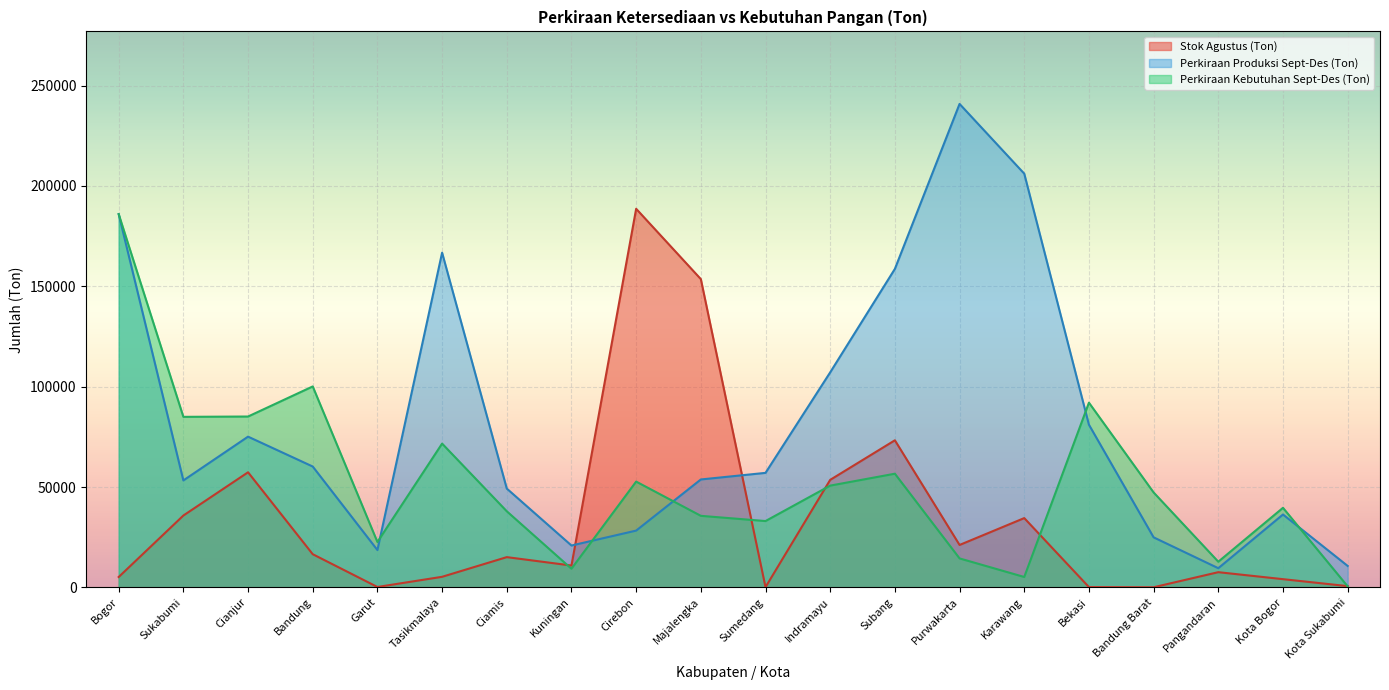

Which series has the largest range (max minus min)?

Perkiraan Produksi Sept-Des (Ton)